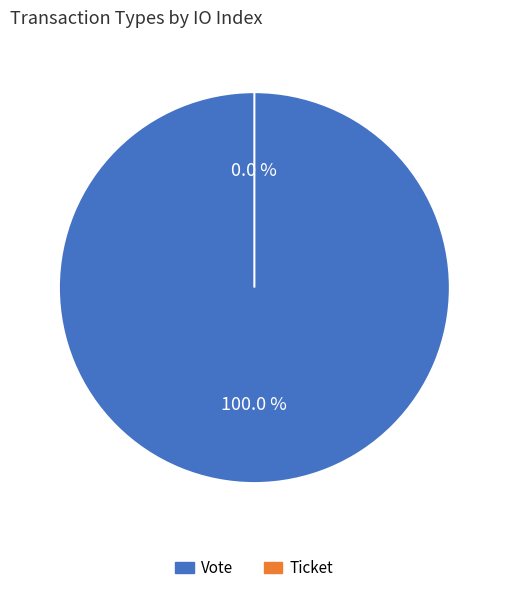

What percentage is NOT represented by Ticket?

100.0%